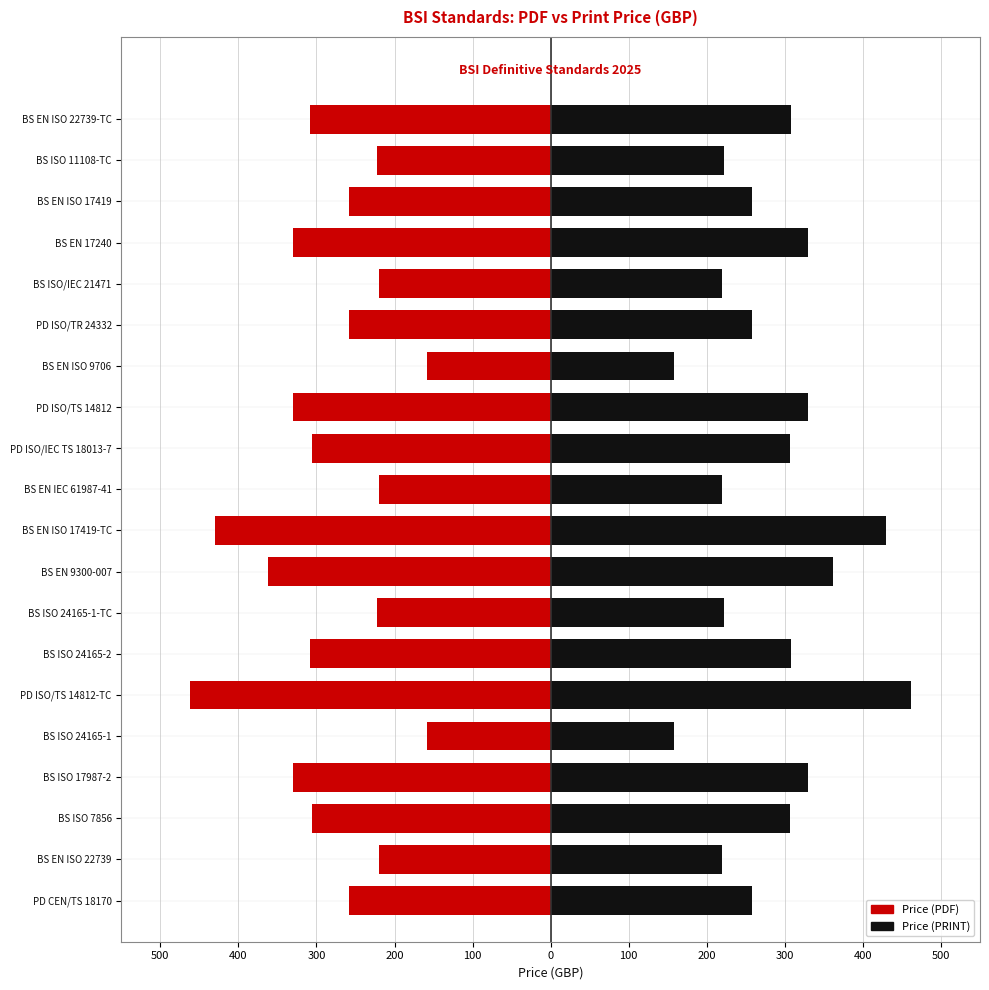

The value of Price (PDF) at PD ISO/TS 14812-TC is -647. True or false?

False